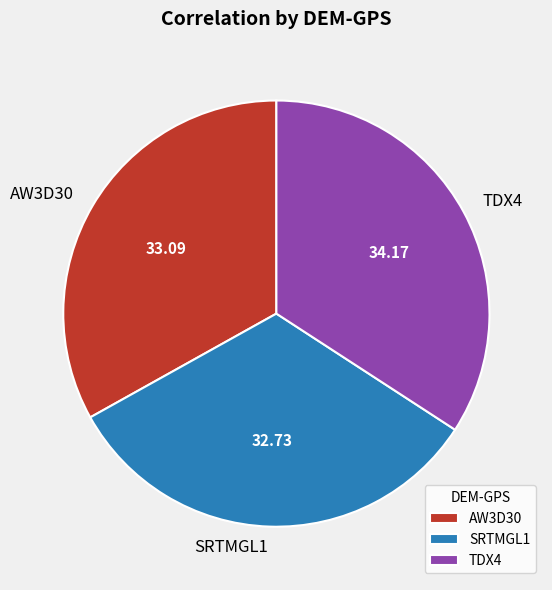

Is TDX4 the majority of the pie?

No